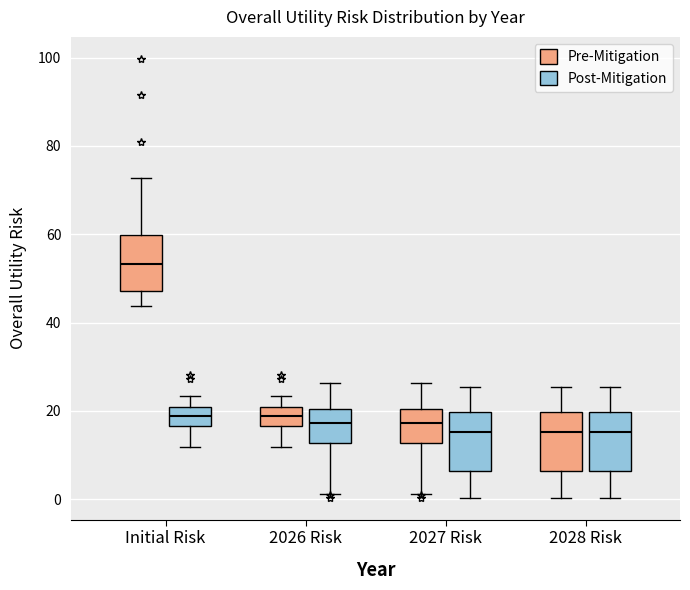

Which box has the highest median line?

Initial Risk (Pre-Mitigation)